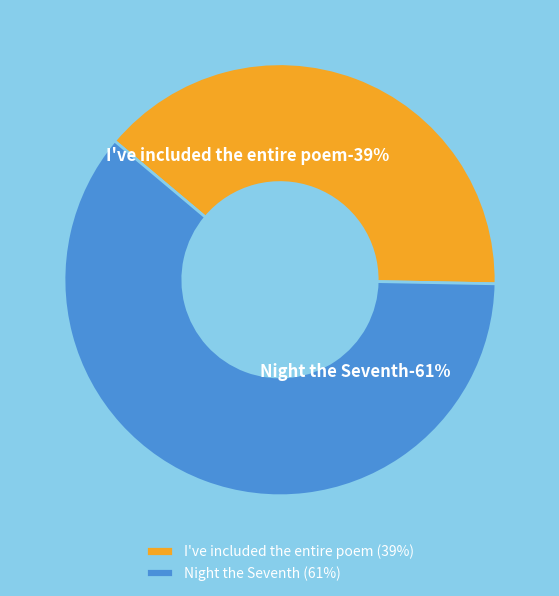

Rank the categories by value from highest to lowest.

Night the Seventh, I've included the entire poem